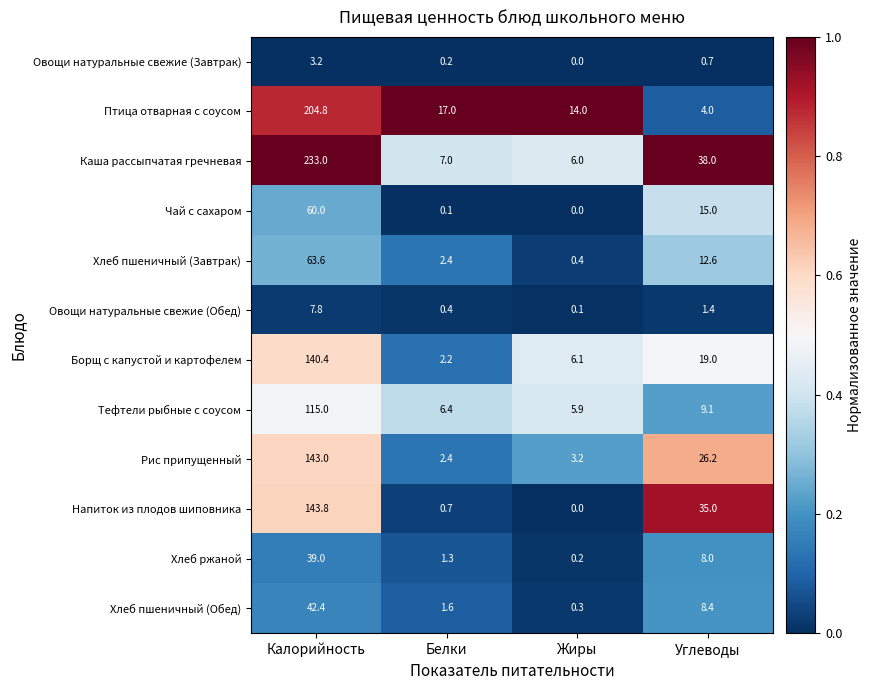

At Калорийность, list the series in order from smallest to largest.

Овощи натуральные свежие (Завтрак), Овощи натуральные свежие (Обед), Хлеб ржаной, Хлеб пшеничный (Обед), Чай с сахаром, Хлеб пшеничный (Завтрак), Тефтели рыбные с соусом, Борщ с капустой и картофелем, Рис припущенный, Напиток из плодов шиповника, Птица отварная с соусом, Каша рассыпчатая гречневая